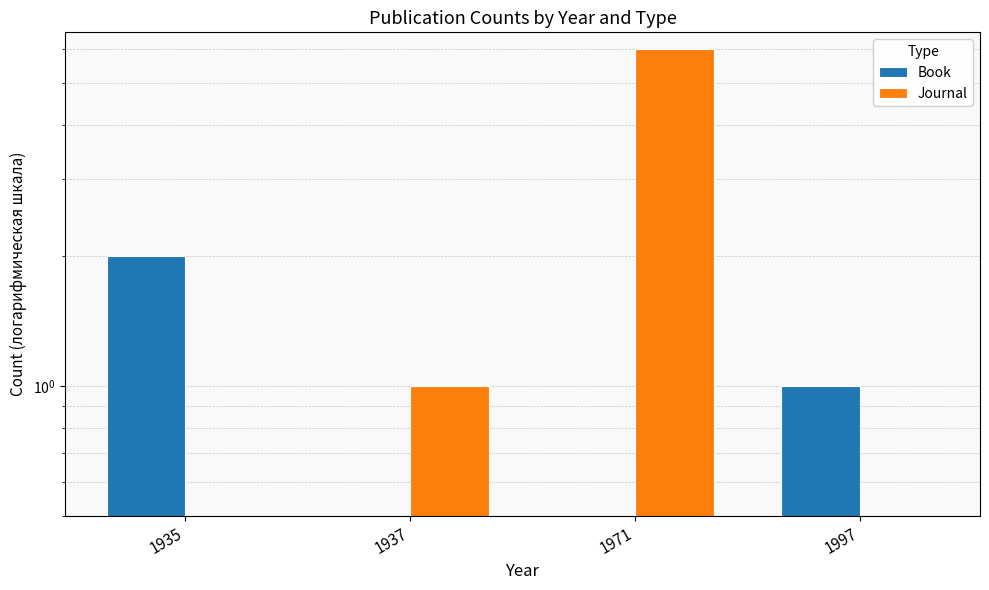

Is it true that Book equals -1 at 1971?

False